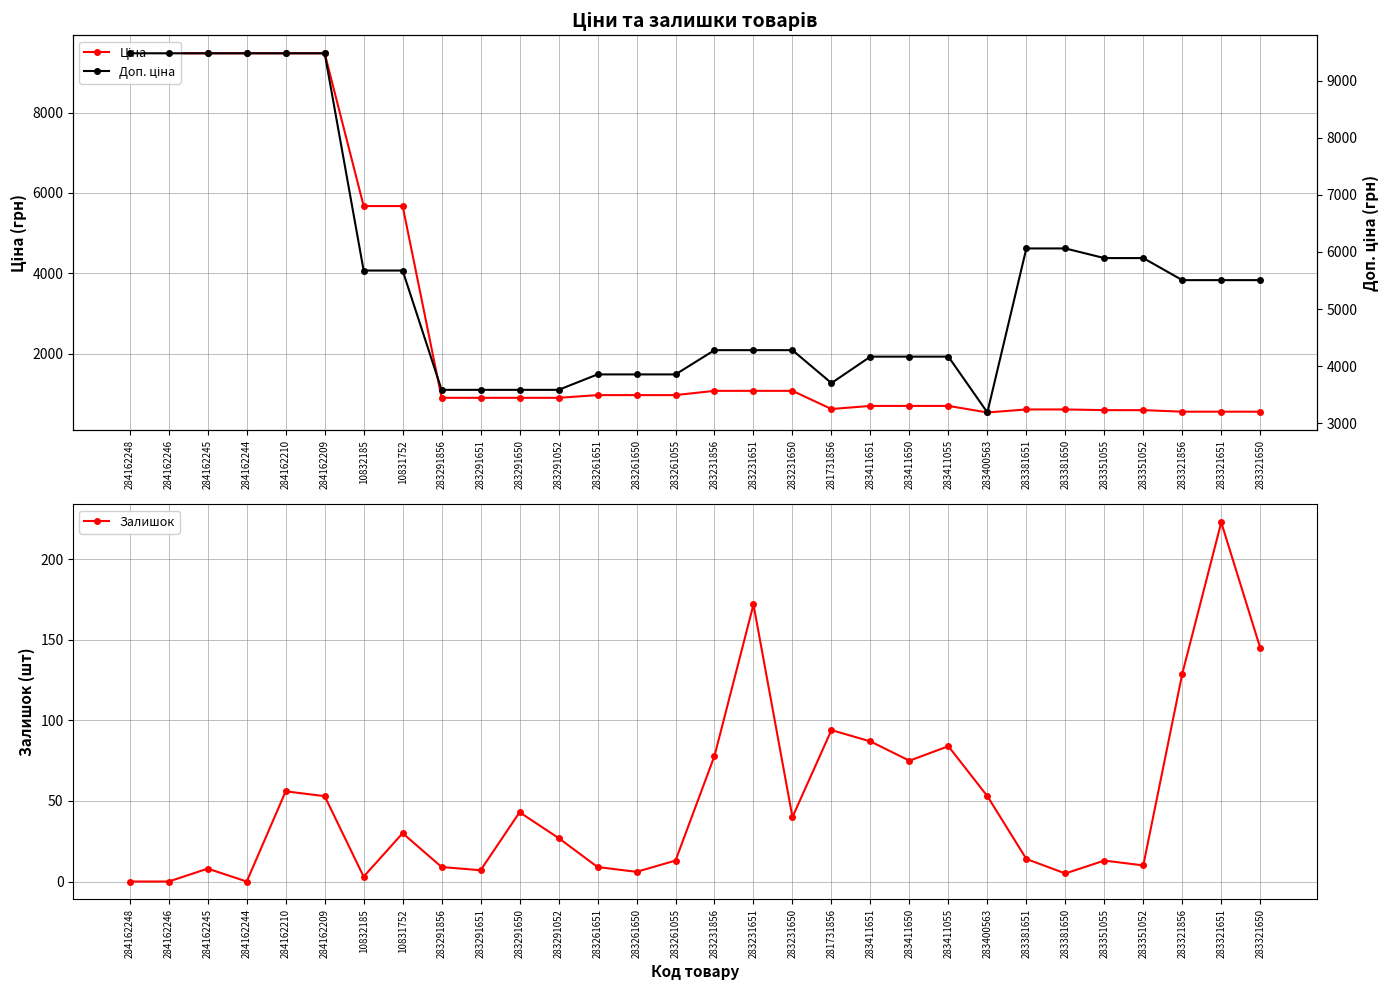

What is the average value of the Ціна series?

2839.5